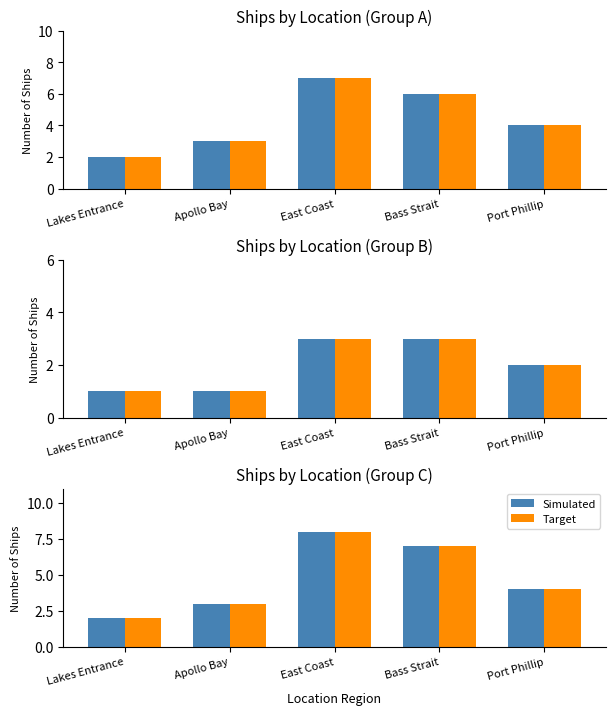

What is the sum of the Target values at East Coast and Bass Strait?

15